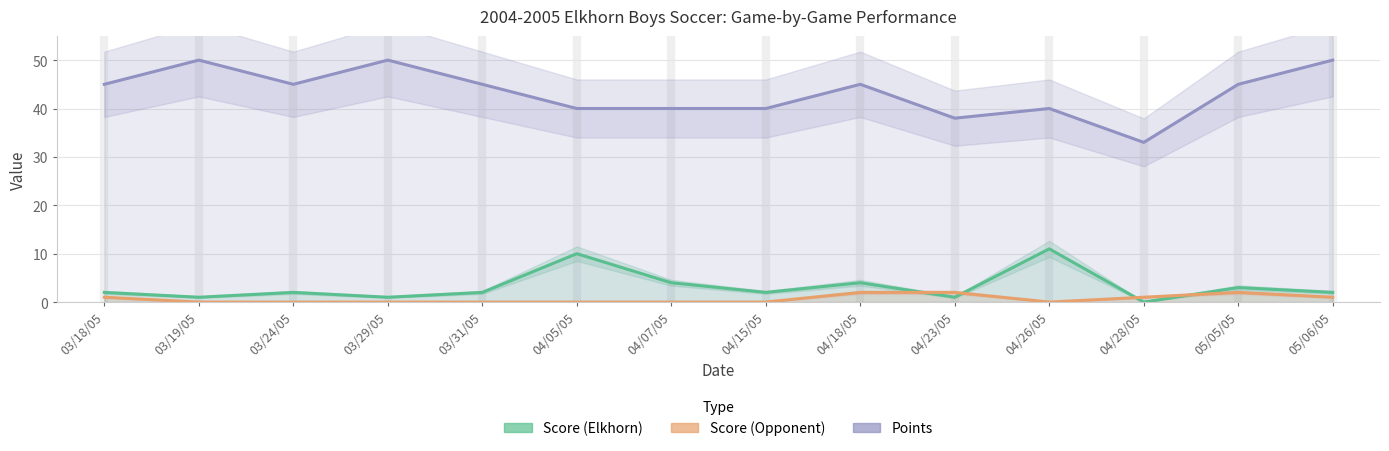

What is the label of the 10th point from the left?

04/23/05